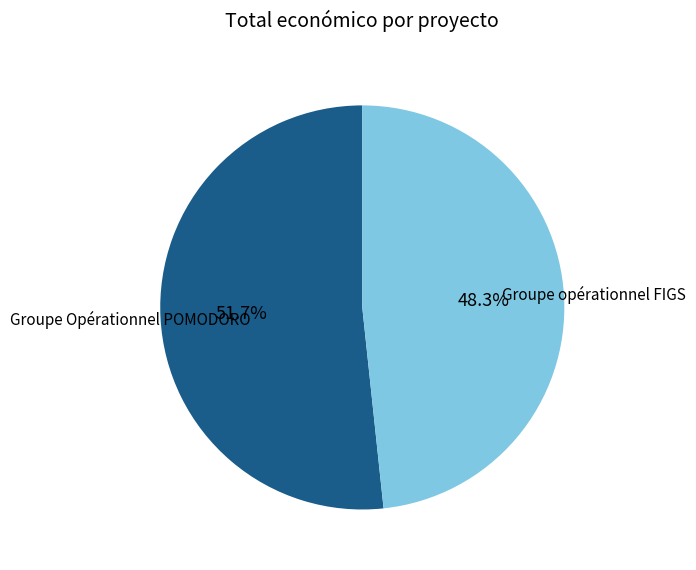

The Groupe opérationnel FIGS slice represents 48% of the pie. True or false?

True